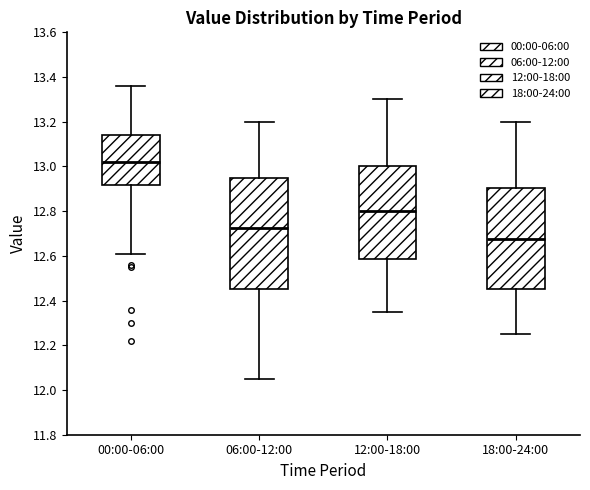

Comparing the boxes themselves (not the whiskers), which one is the tallest?

06:00-12:00